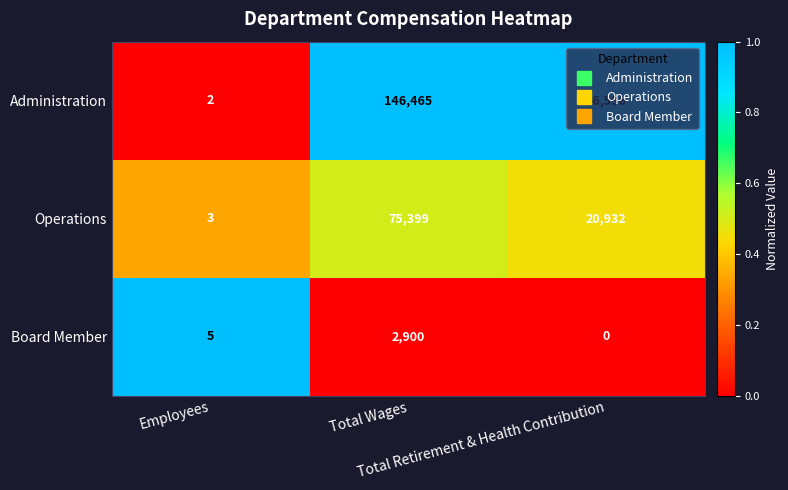

What is the sum of all Board Member values?

2905